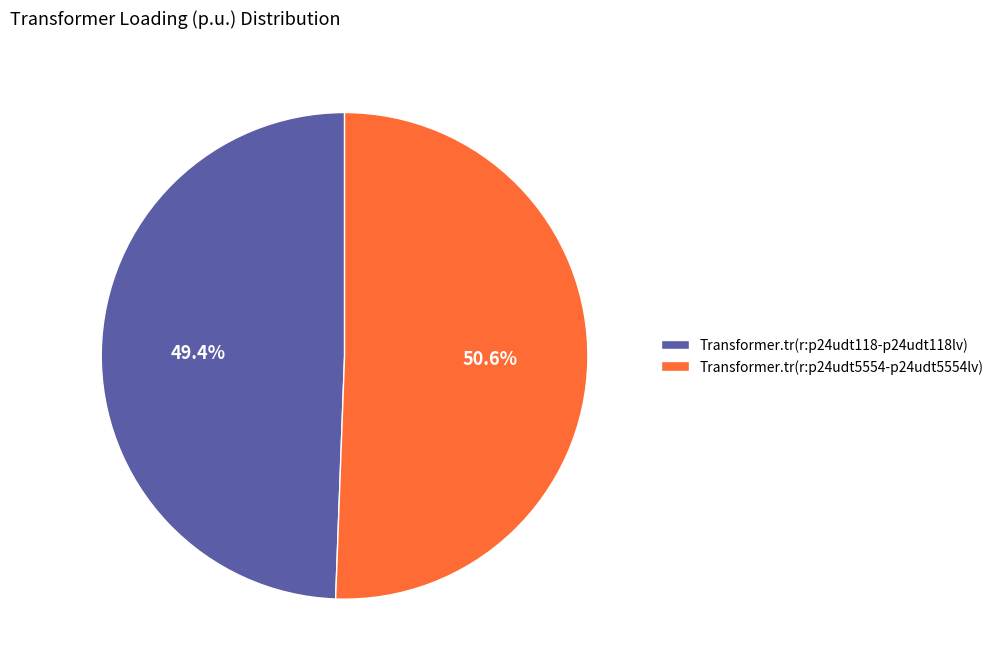

The Transformer.tr(r:p24udt118-p24udt118lv) slice represents 49% of the pie. True or false?

True